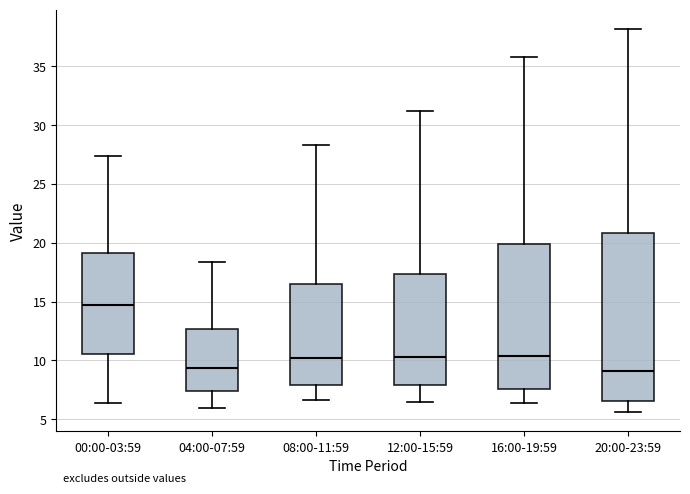

Where is the upper edge of the box for 12:00-15:59 on the y-axis? The values are not printed on the chart, so give them approximately, as read against the axis.

17.5